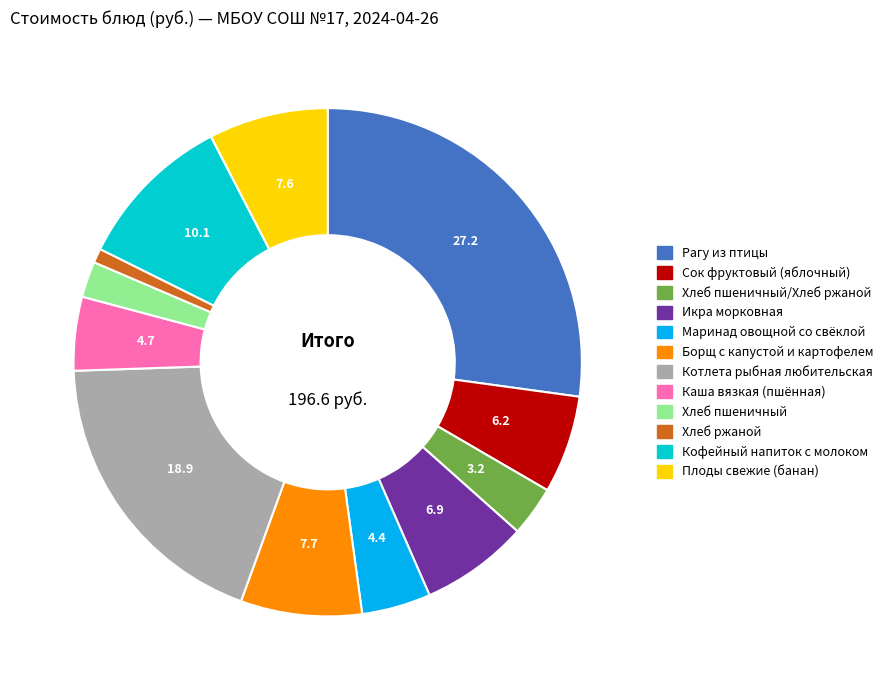

Is there a majority slice in this chart?

No